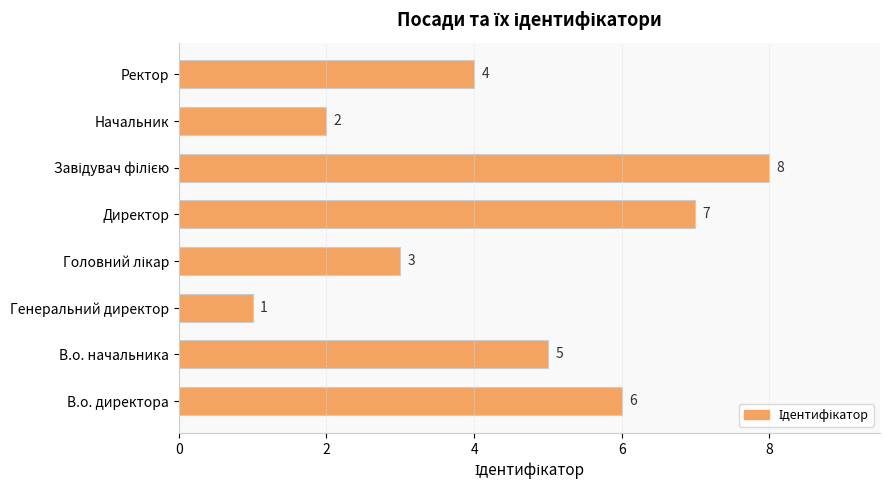

Approximately how many times larger is the value at В.о. директора compared to Ректор?

1.5